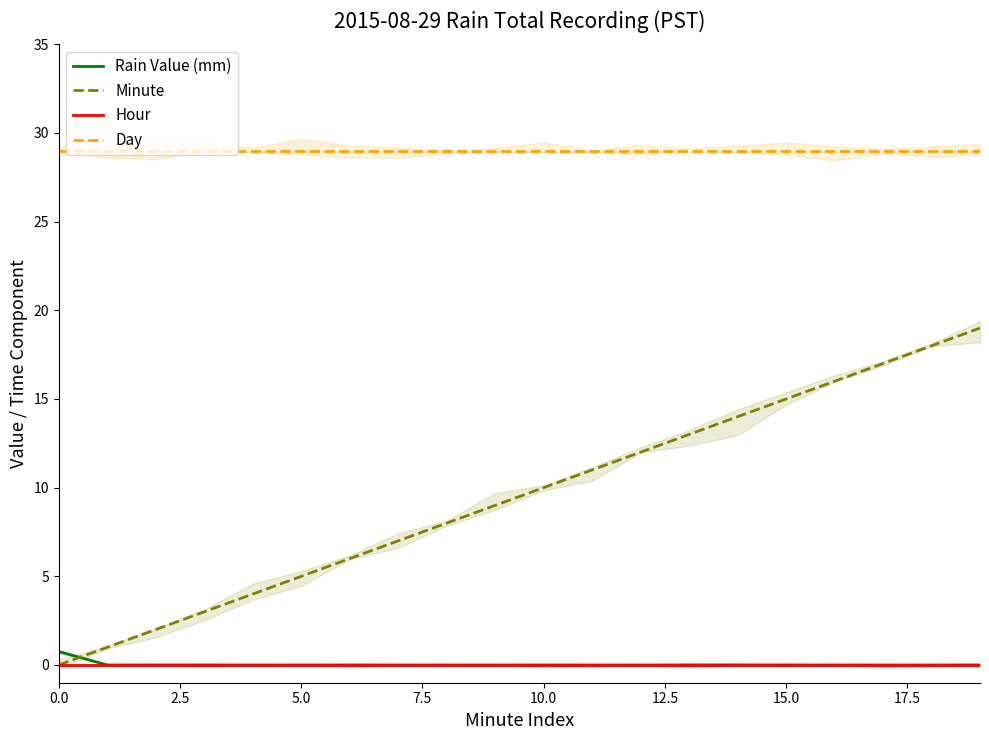

True or false: Day and Rain Value (mm) intersect in this chart.

False